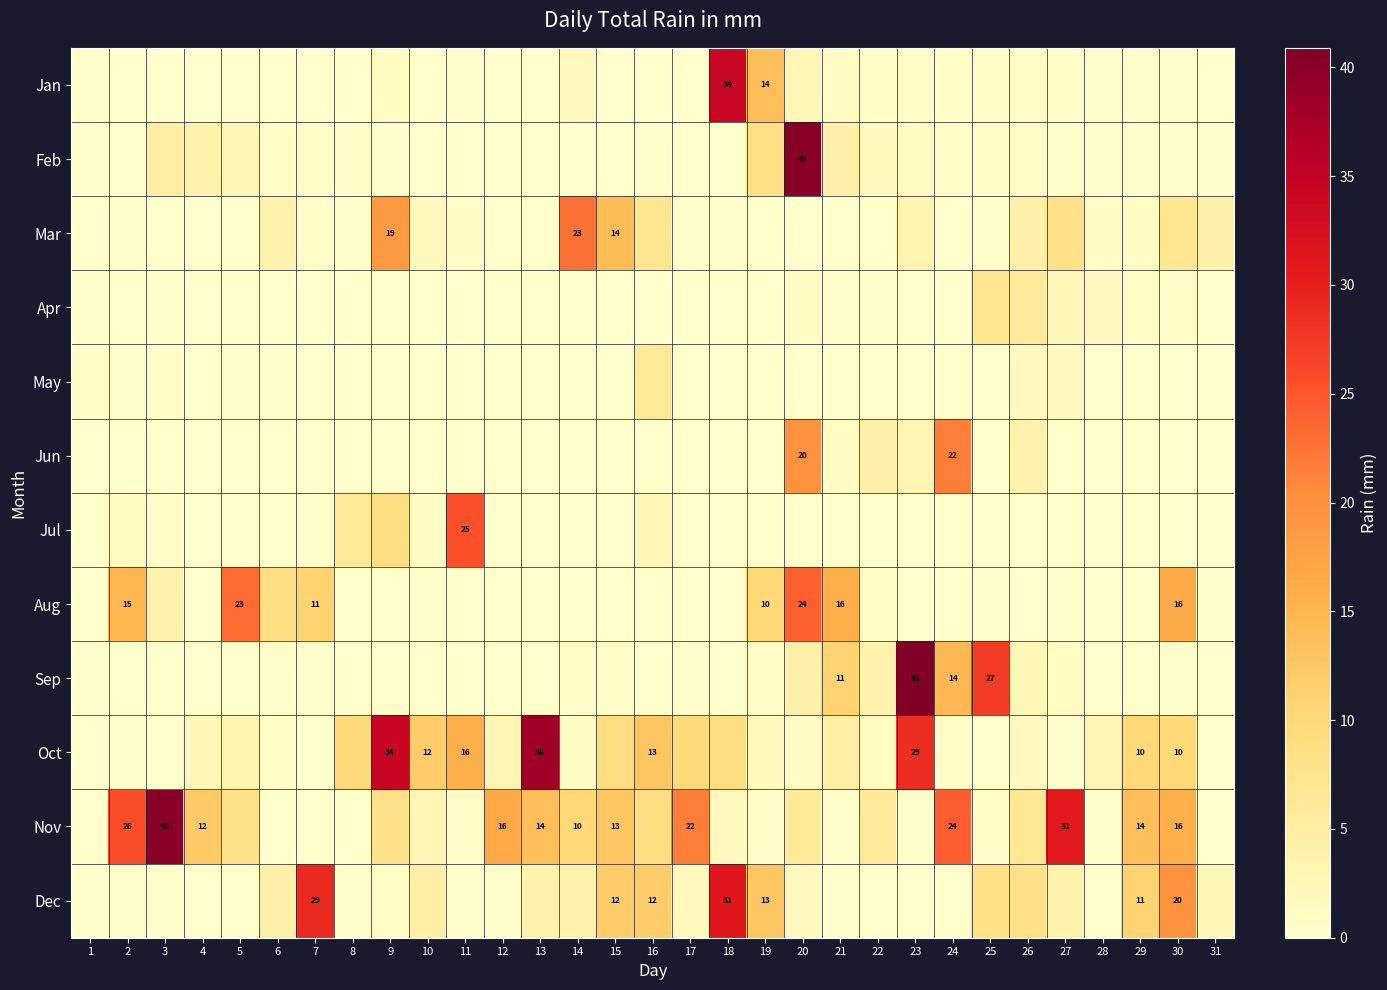

What is the maximum value shown in the chart?

40.9